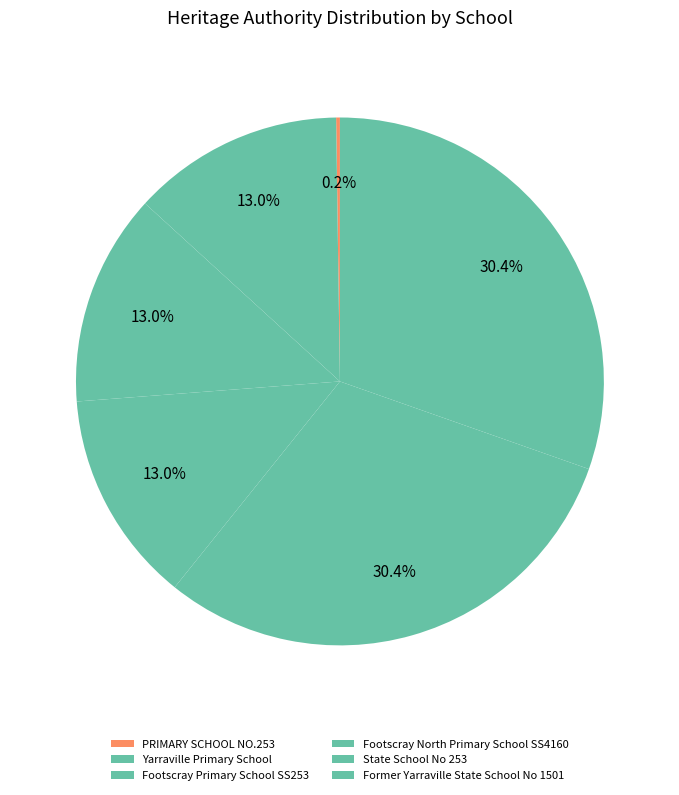

To the nearest percent, what percentage of the pie is Yarraville Primary School?

13%